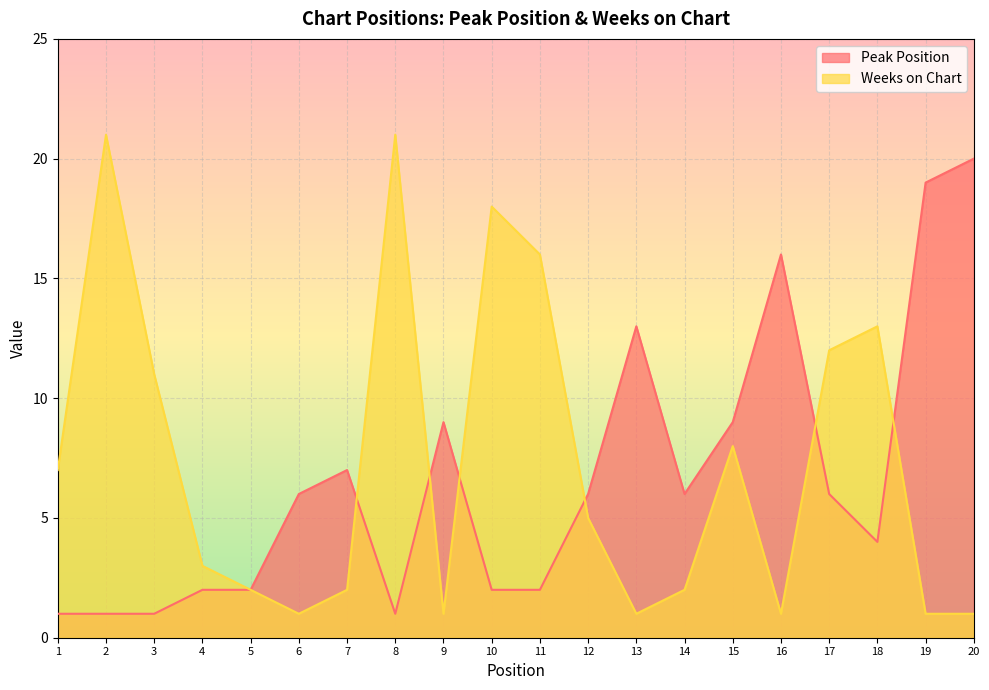

What is the highest value of the Peak Position series?

20